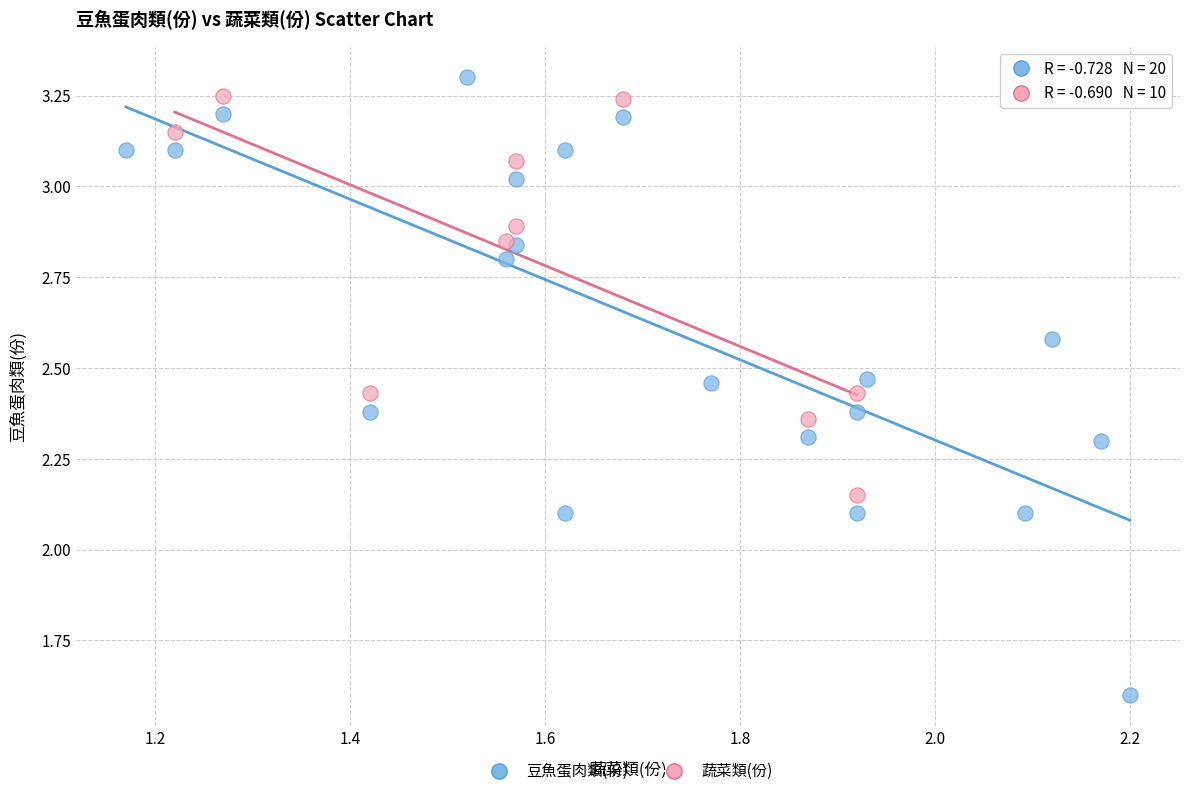

Which series has the widest spread of Y values?

豆魚蛋肉類(份)